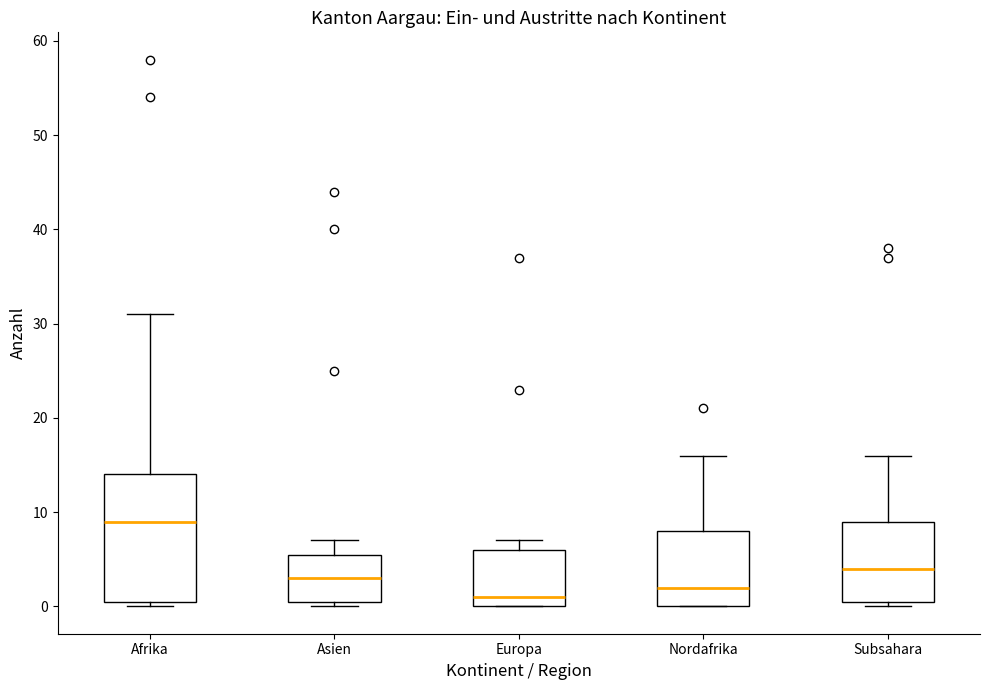

Which box has the highest median line?

Afrika